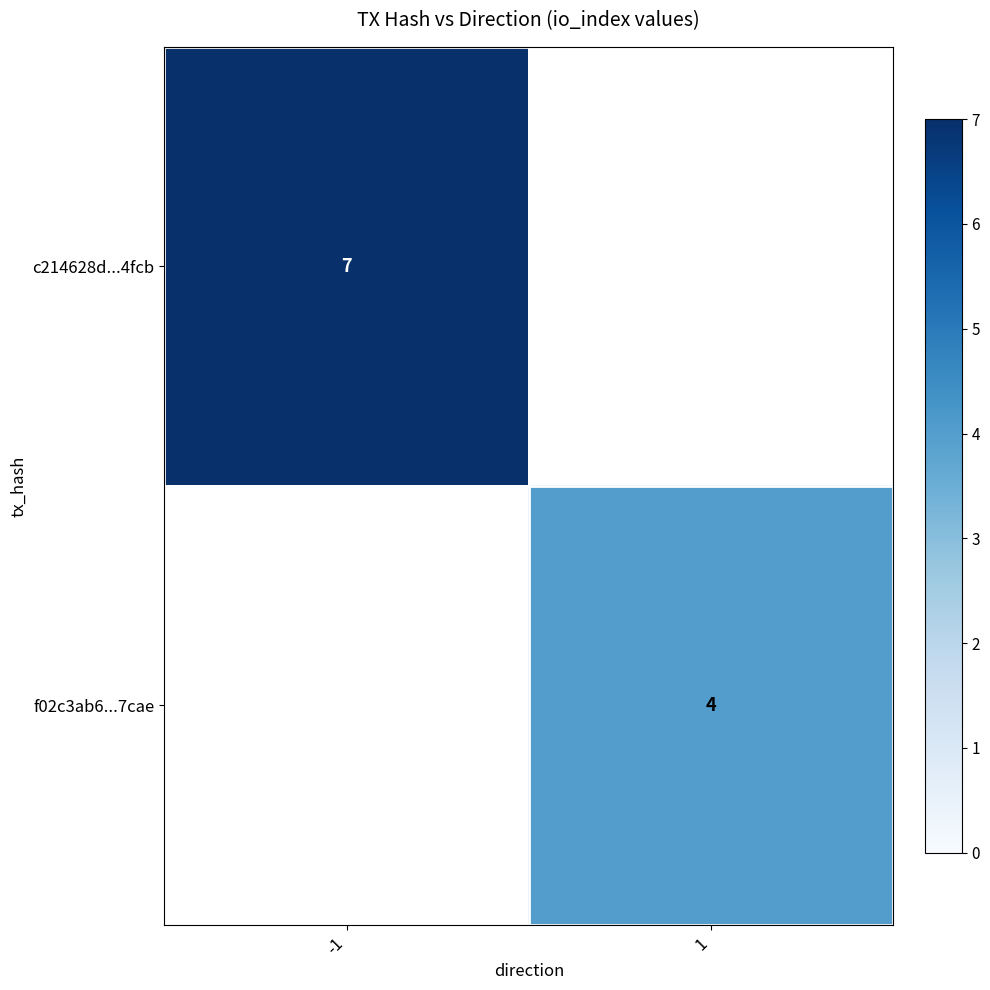

Which has a higher value, -1 or 1?

-1